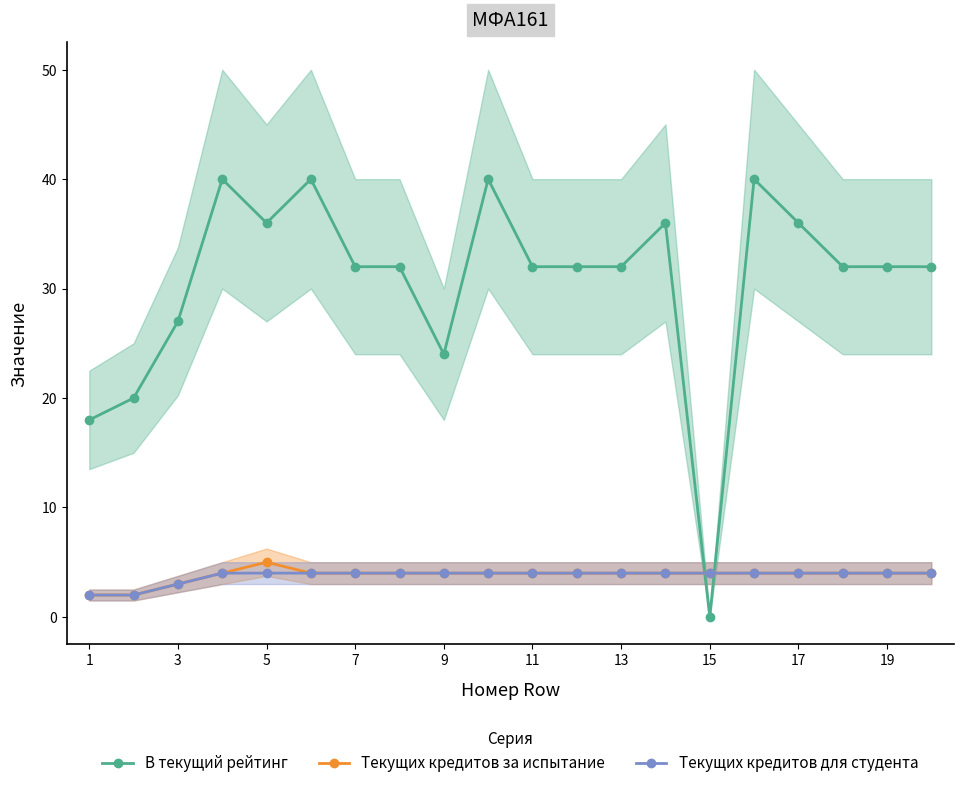

After their last crossing, which series has the higher values: Текущих кредитов за испытание or В текущий рейтинг?

В текущий рейтинг